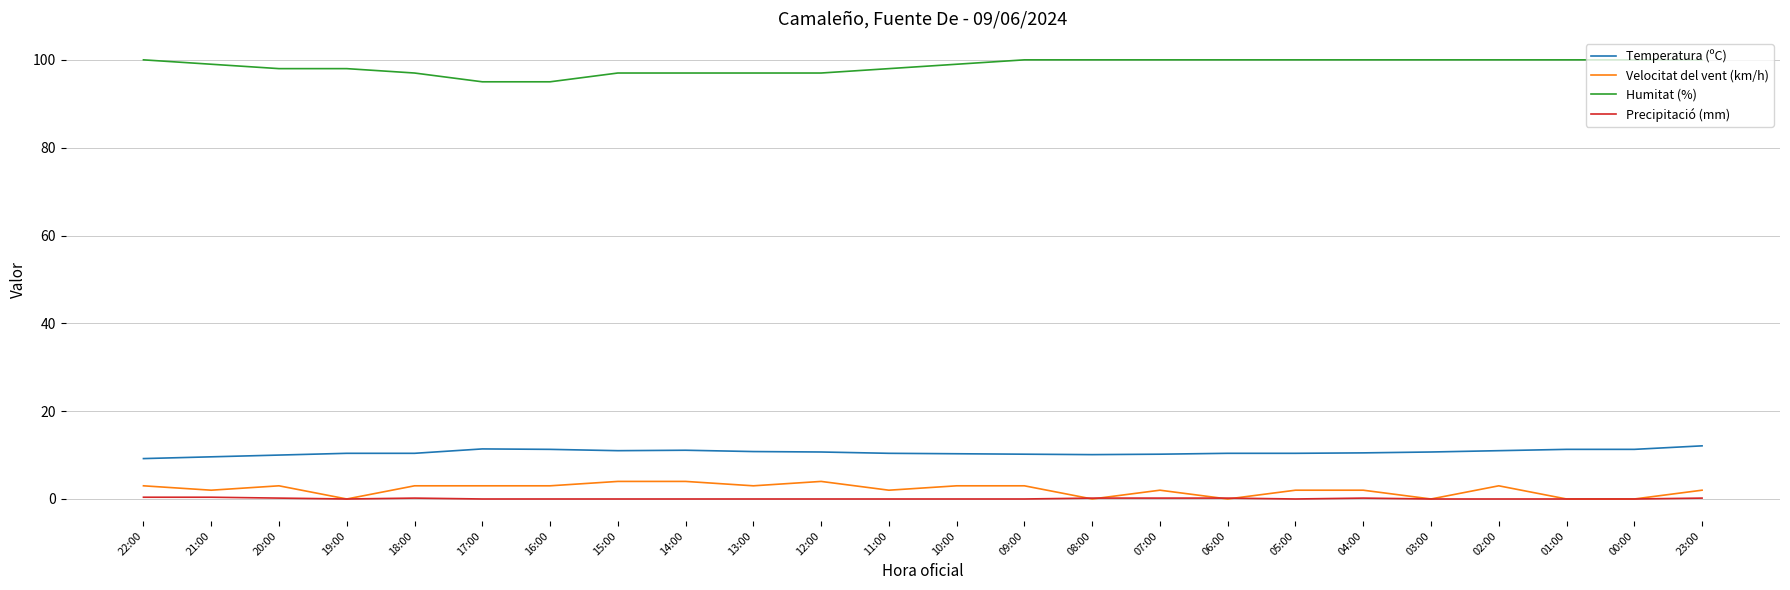

What is the sum of the Humitat (%) values at 16:00 and 19:00?

193.0